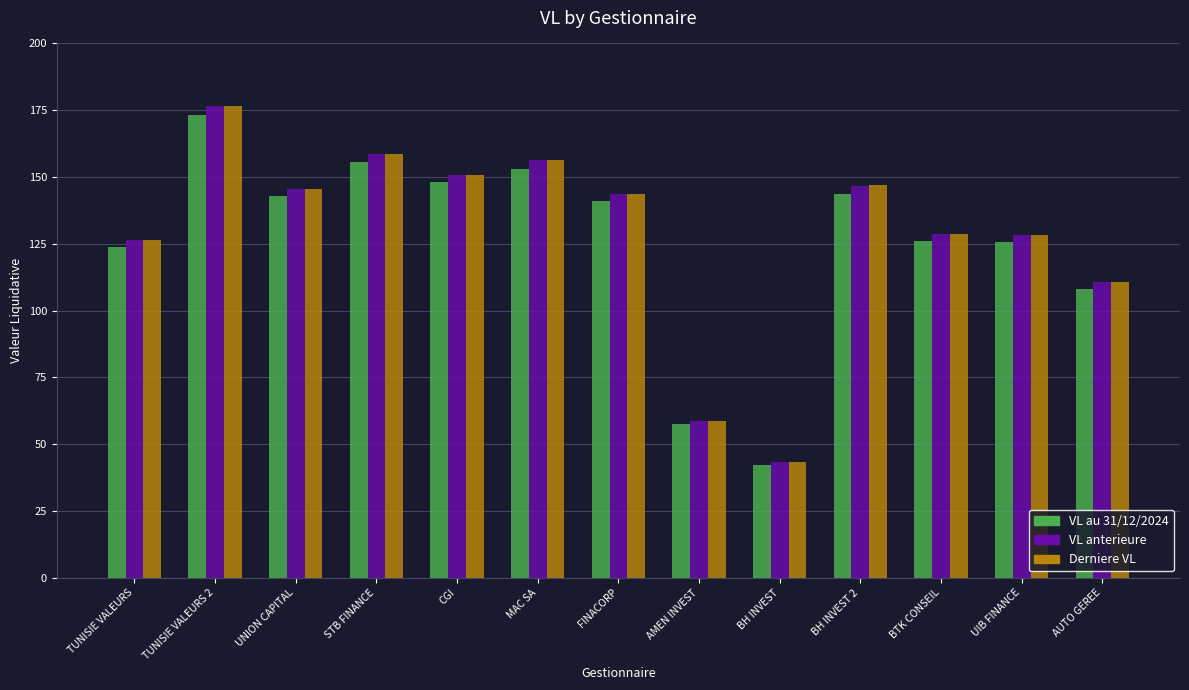

True or false: VL au 31/12/2024 has a value of 42.3 at BH INVEST.

True